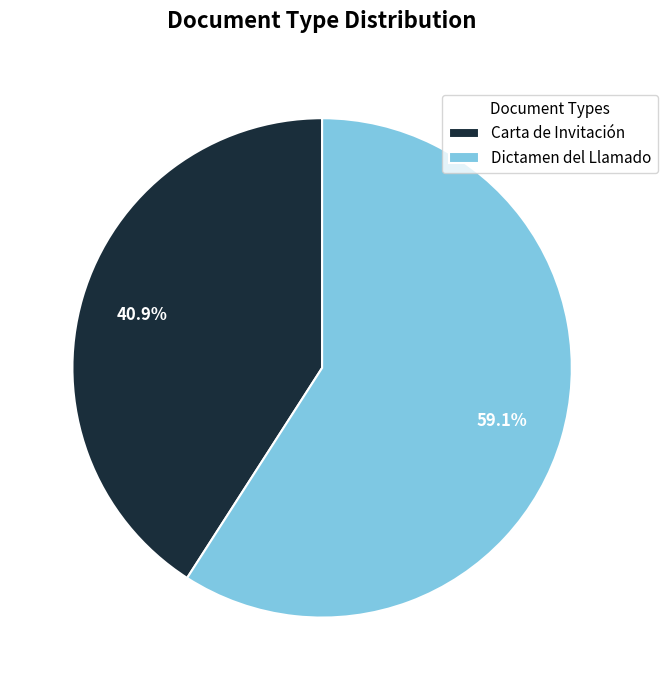

Is it true that Carta de Invitación is 53% of the pie?

False